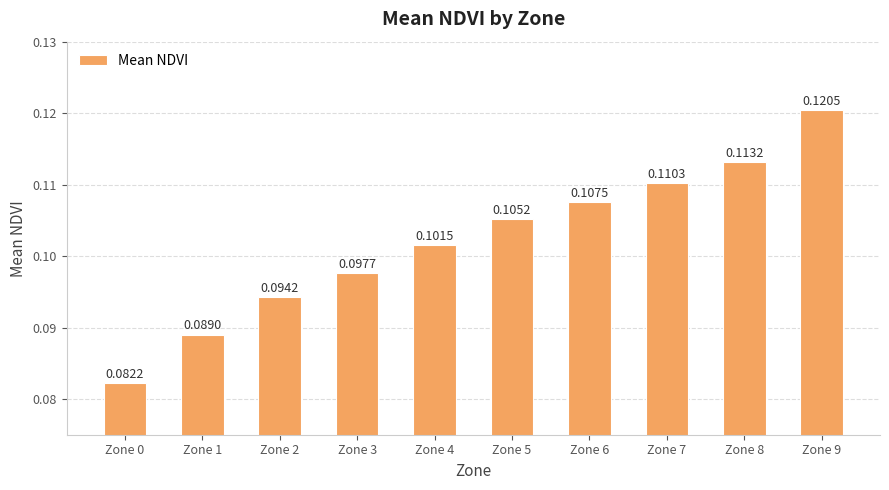

What is the sum of all values?

1.0